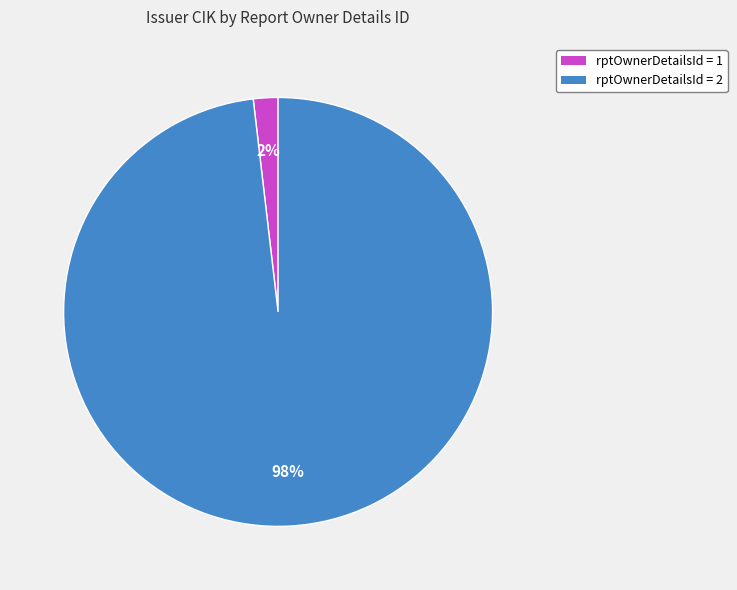

Is there a majority slice in this chart?

Yes